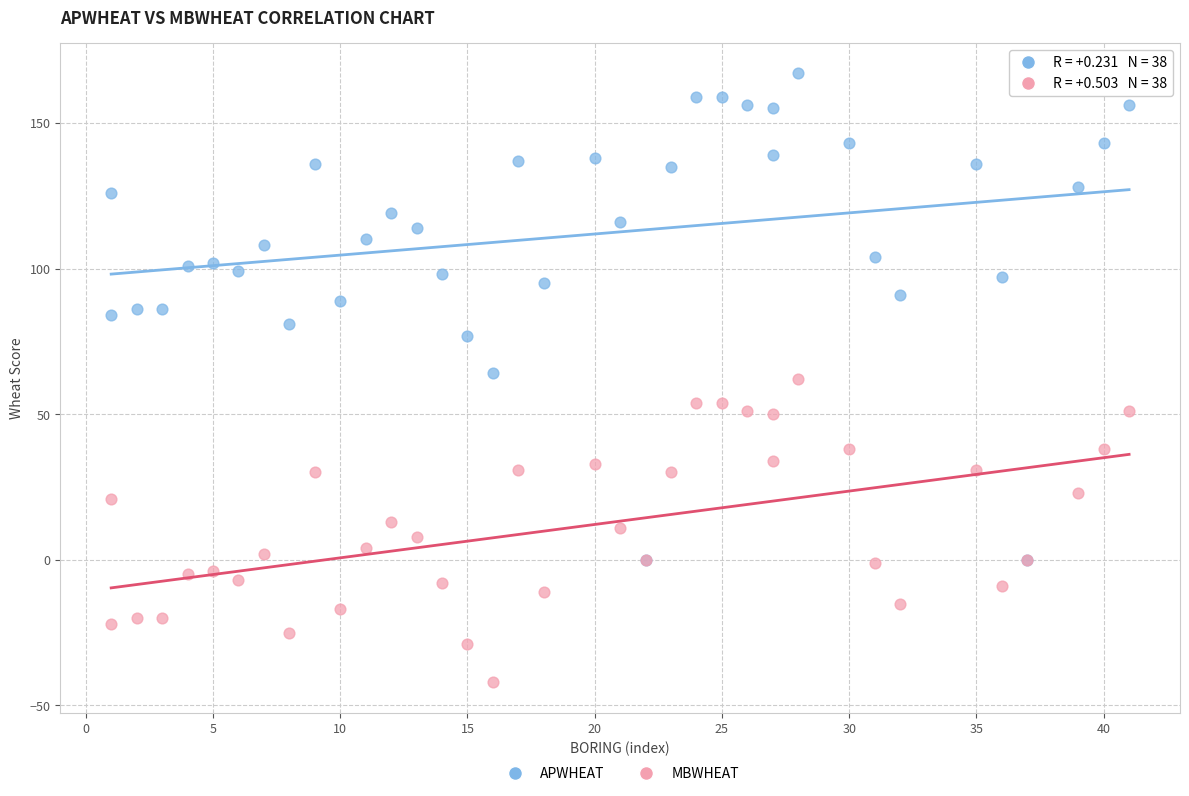

Which series contains the lowest Y value?

MBWHEAT